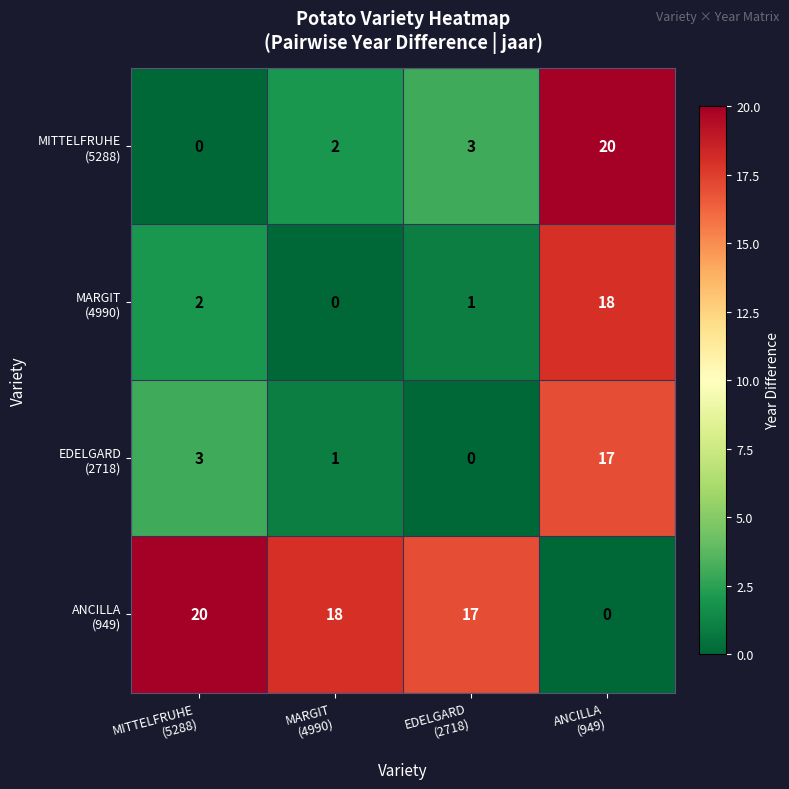

At how many categories does at least one series exceed 4?

4